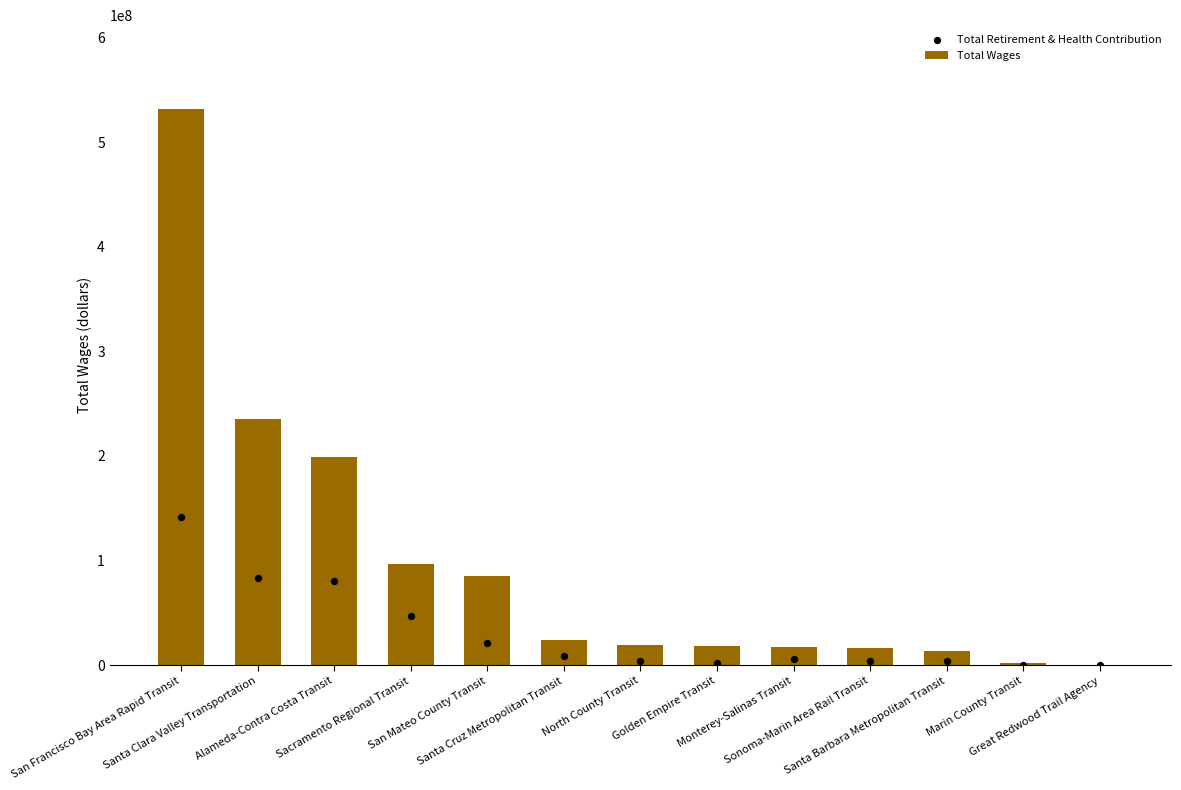

Which series has the largest total across all categories?

Total Wages